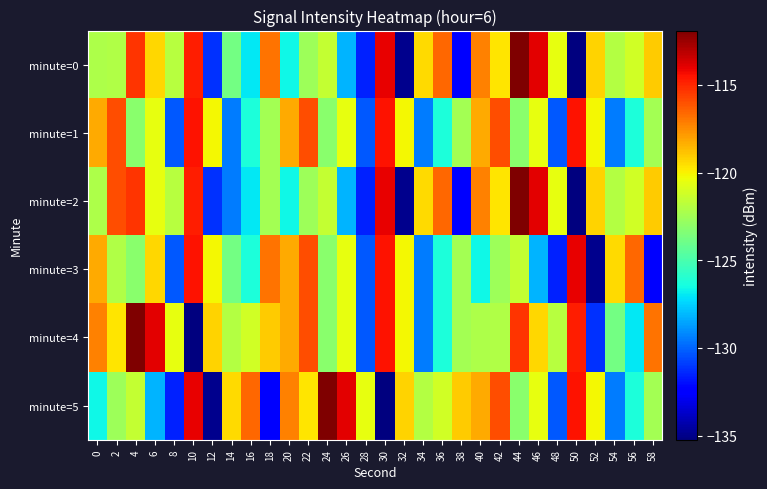

What is the difference between the highest and lowest values at 12?

15.6